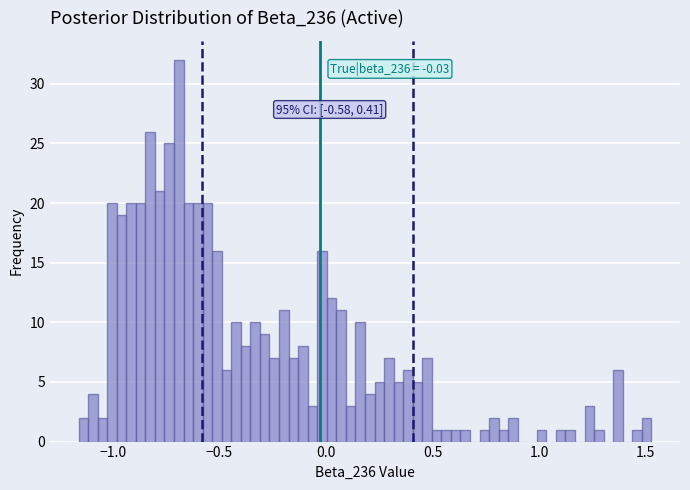

Read against the x-axis, roughly where is the centre of the tallest bar?

-0.70